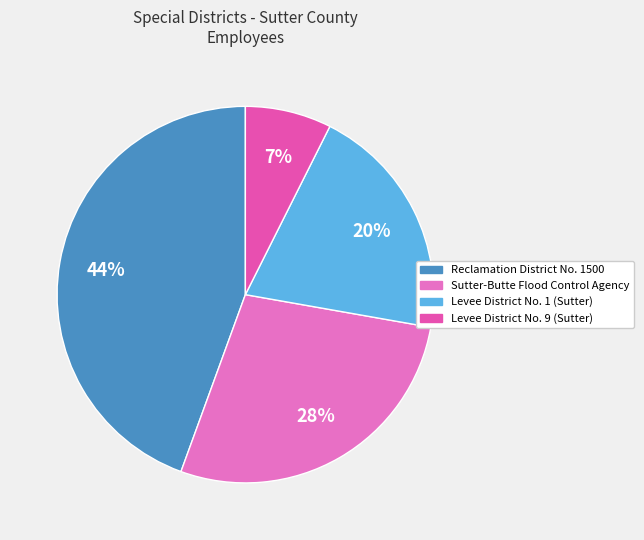

True or false: Sutter-Butte Flood Control Agency accounts for 19% of the total.

False